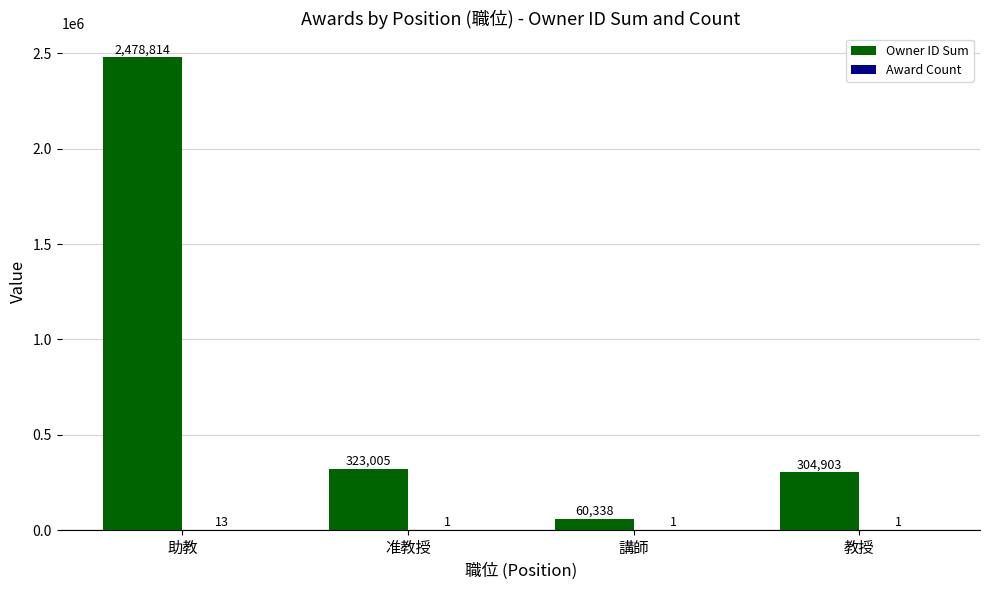

At which label is Owner ID Sum closest to 1269576?

准教授